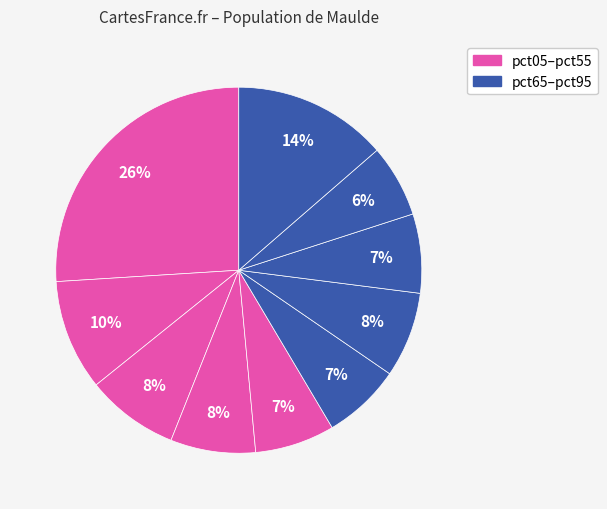

Rank the categories by value from highest to lowest.

pct05, pct95, pct15, pct25, pct65, pct35, pct45, pct75, pct55, pct85